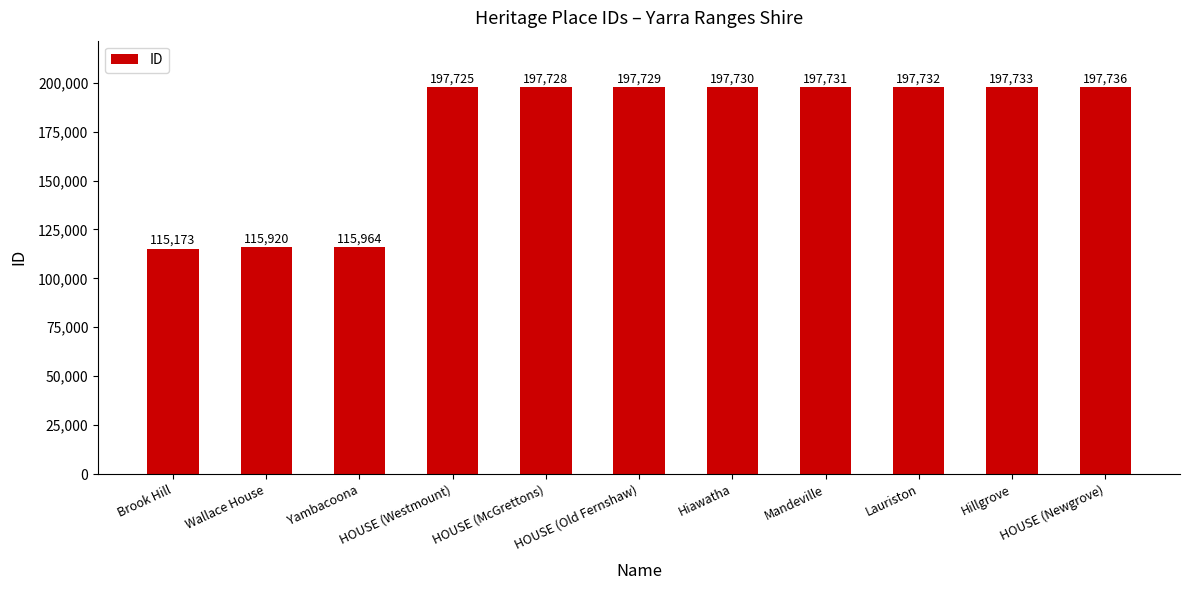

The value at Brook Hill is 115173. True or false?

True